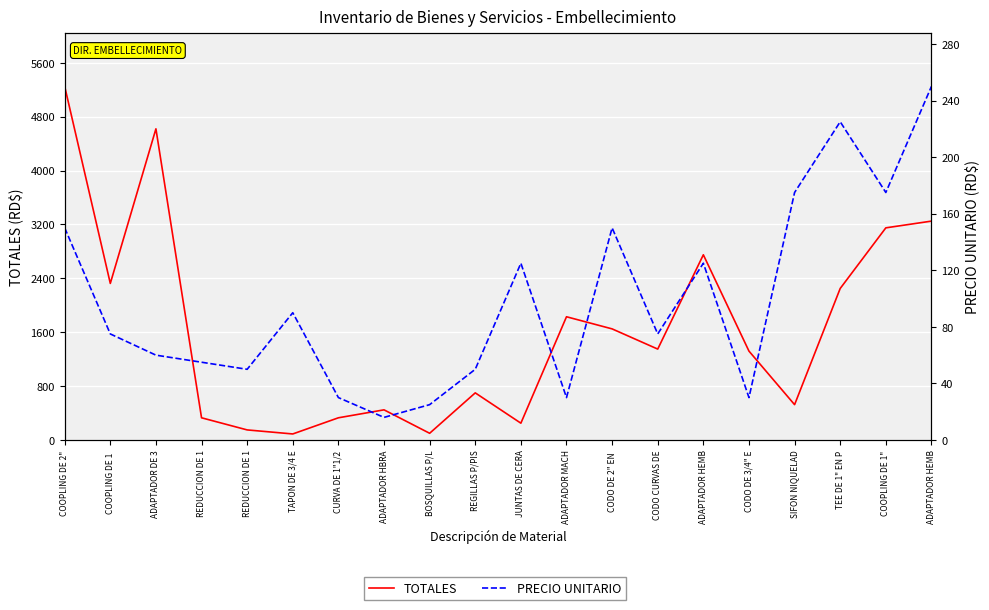

What value does the PRECIO UNITARIO series have at CURVA DE 1"1/2, to the nearest 50?

50